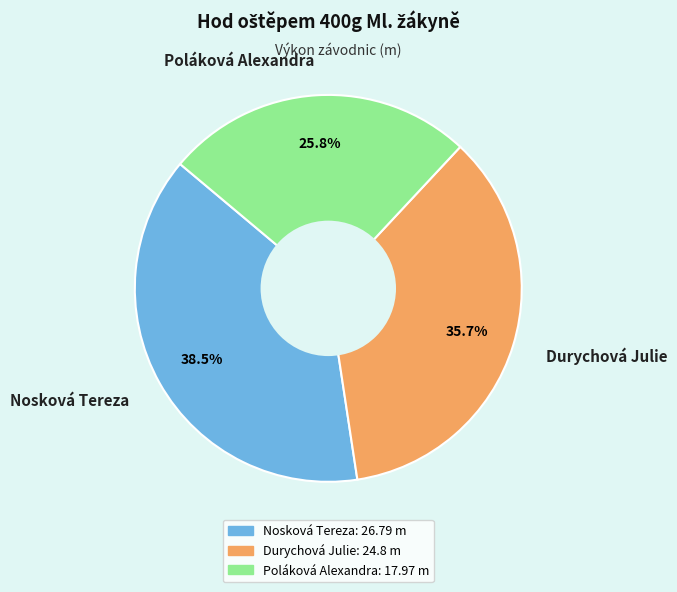

True or false: Durychová Julie accounts for 36% of the total.

True